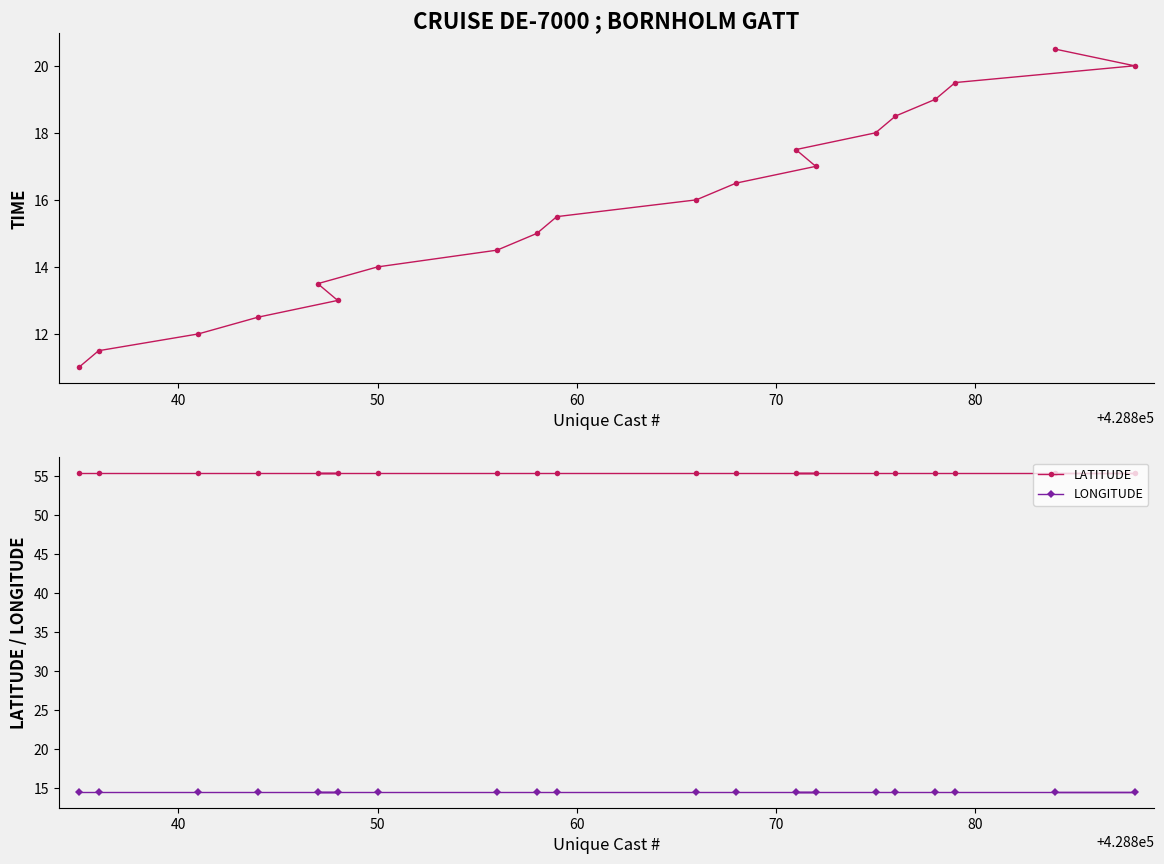

What is the value of the LONGITUDE point at the 8th from the left?

14.5